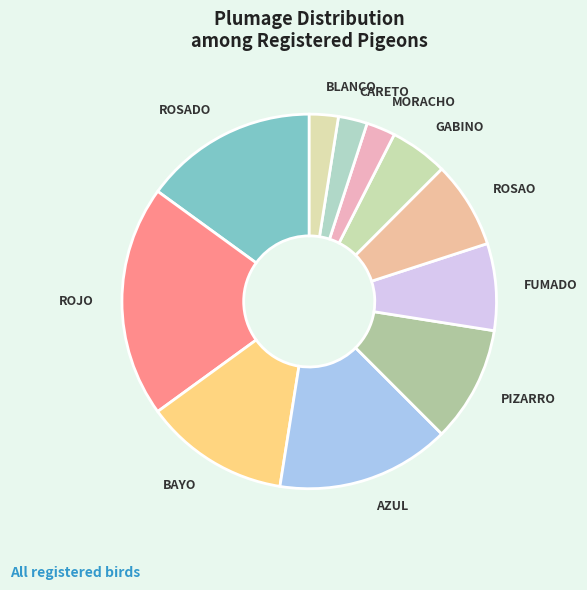

How many slices are in this pie chart?

11